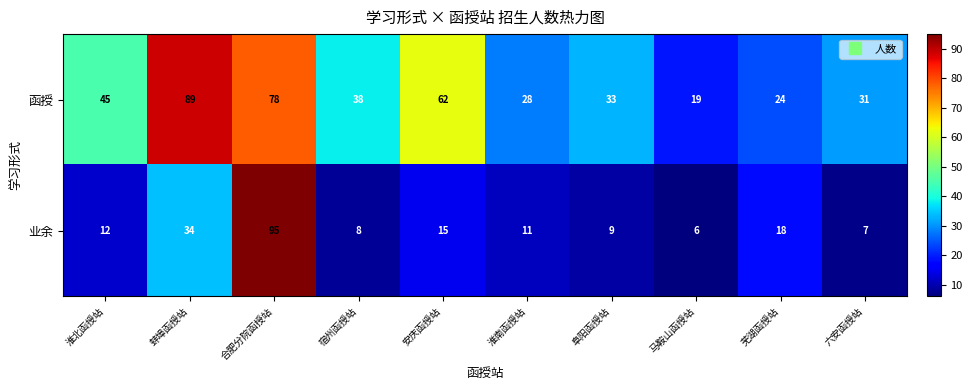

The 函授 series shows 32 at 马鞍山函授站. True or false?

False